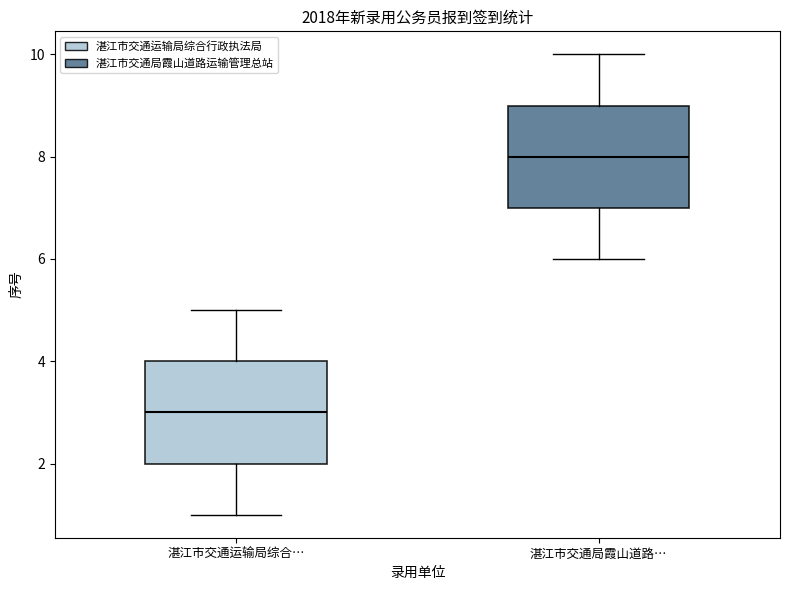

Which box's median line is the lowest?

湛江市交通运输局综合…